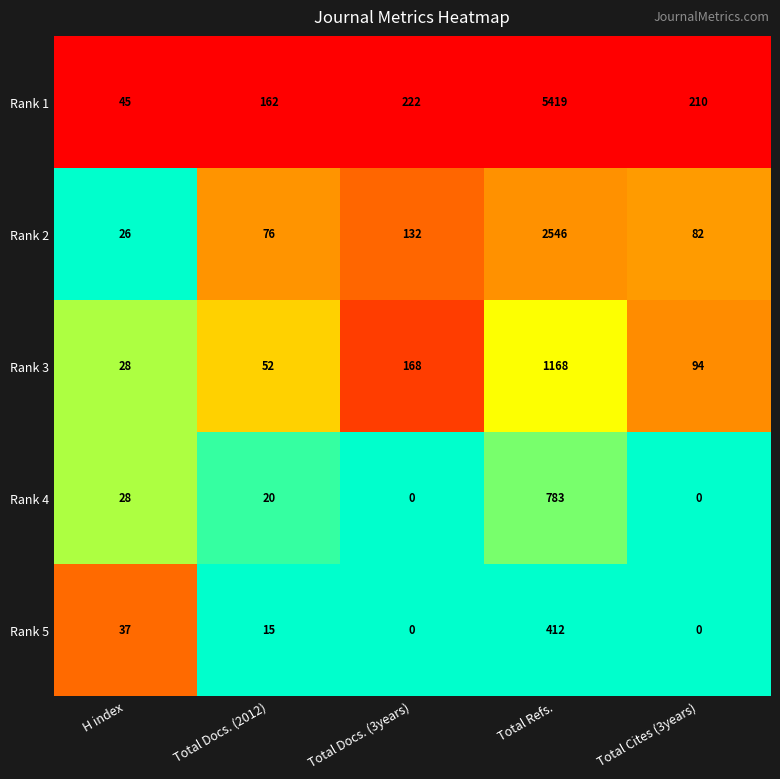

Rank the series by their maximum value, from highest to lowest.

Rank 1, Rank 2, Rank 3, Rank 4, Rank 5